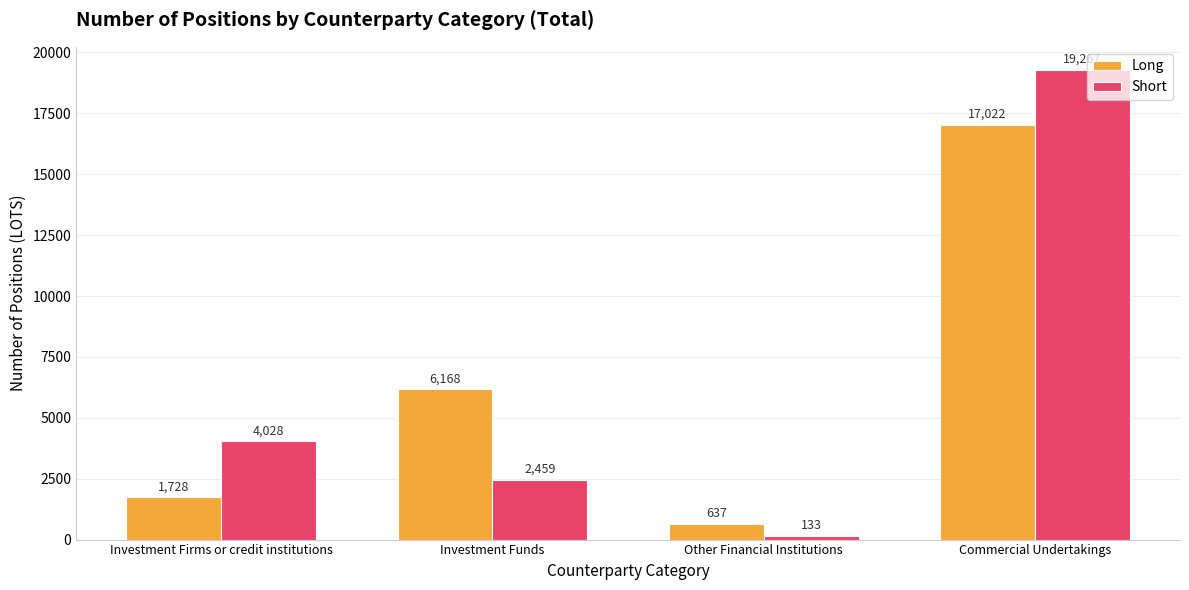

What is the minimum value shown in the chart?

133.0